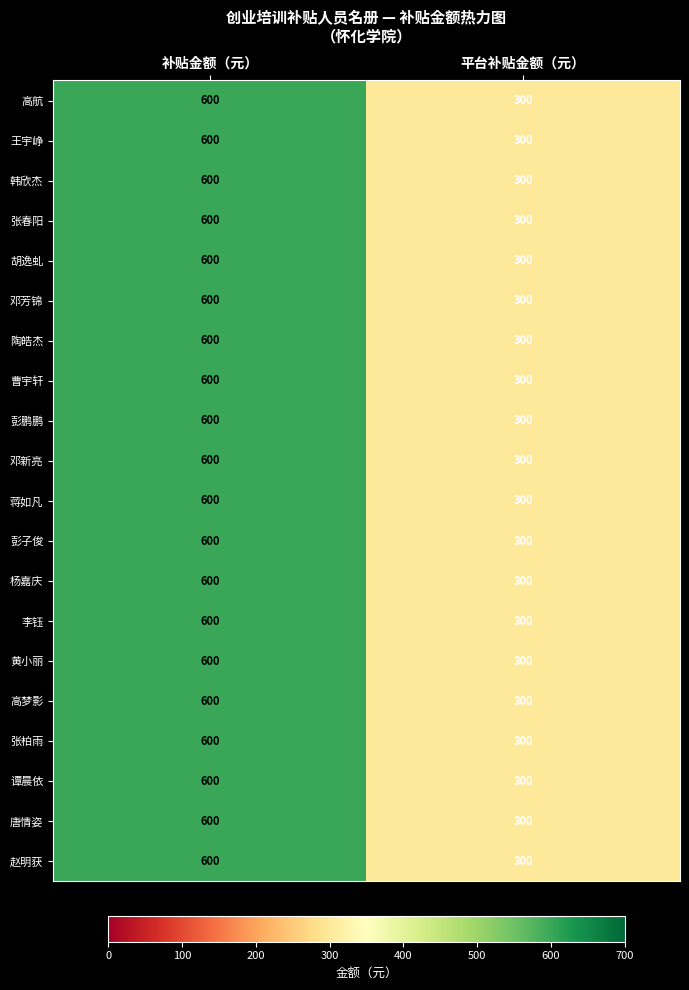

Which category has the lowest value in the 唐情姿 series?

平台补贴金额（元）